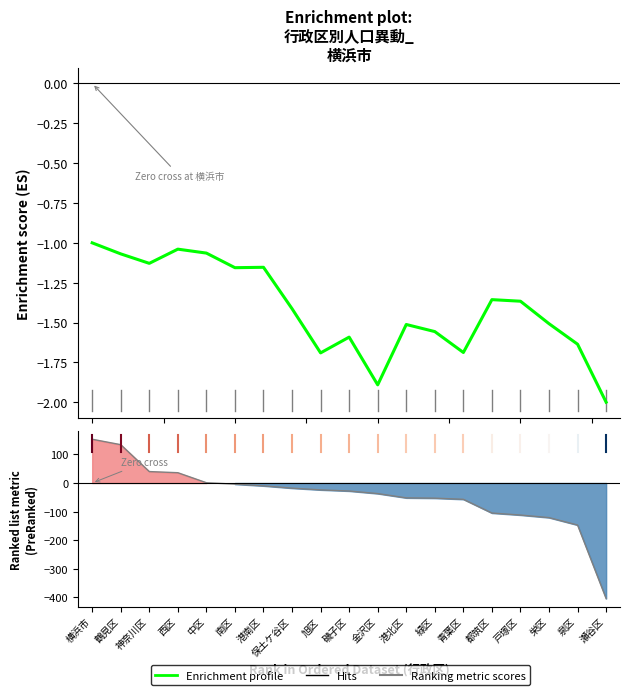

What is the total value across all series at 中区?

-0.1